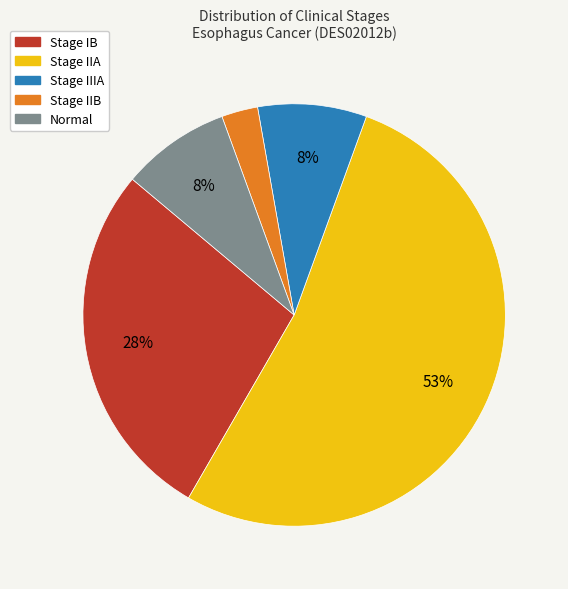

How many segments does this pie chart have?

5